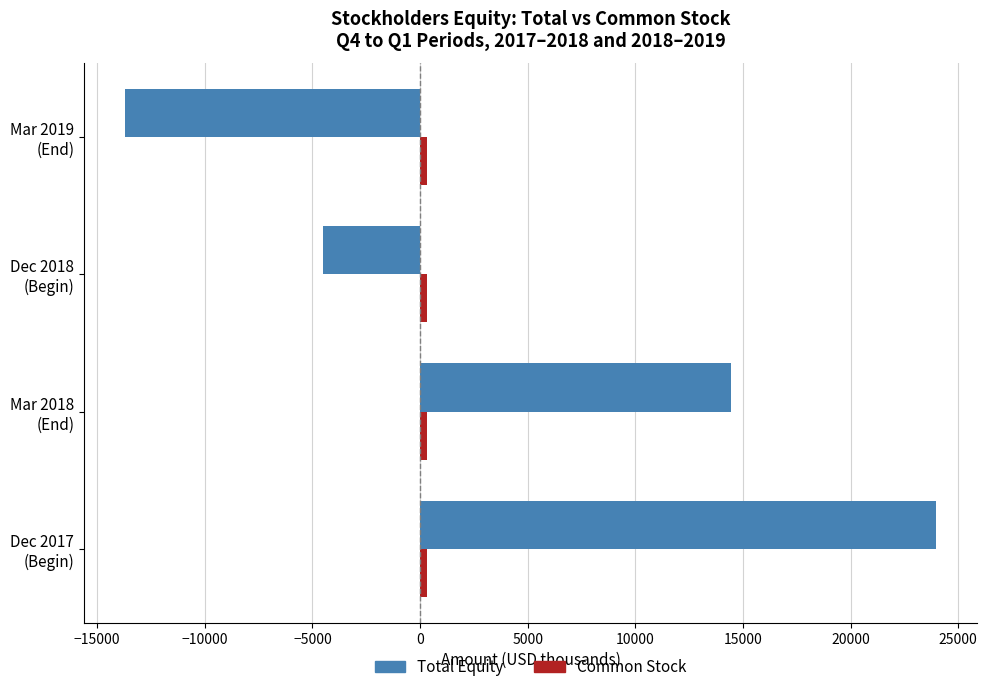

What is the difference between the second highest and second lowest values in the Total Equity series?

18964